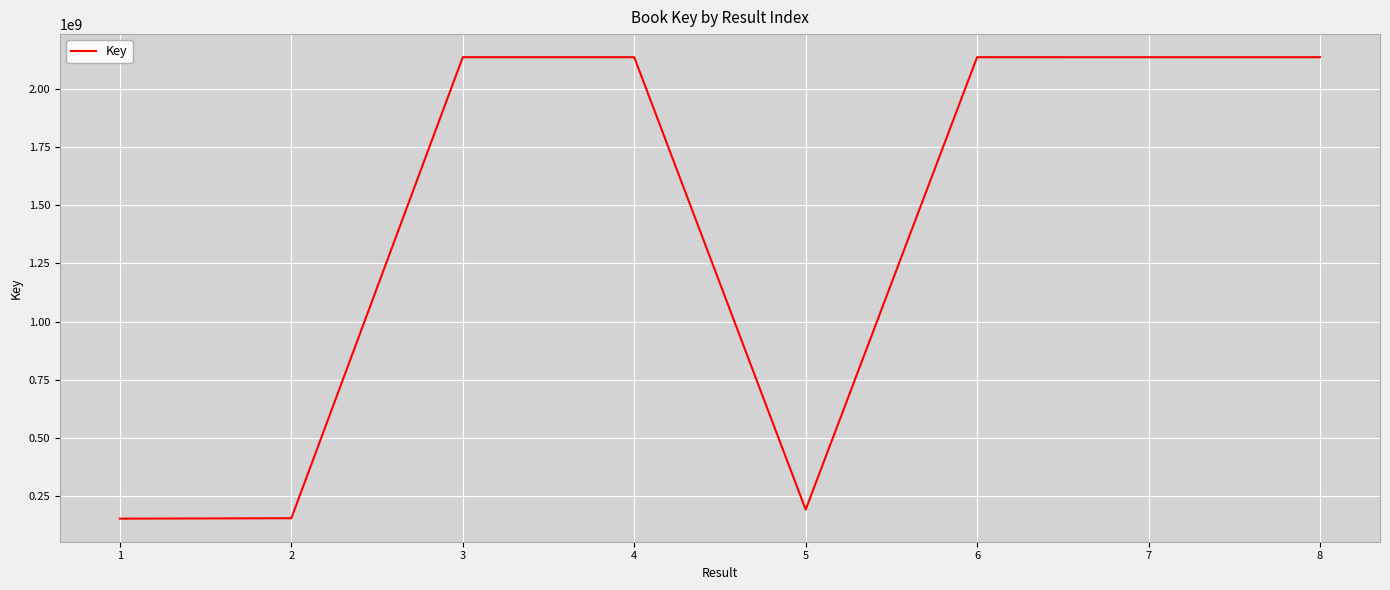

What is the change in value from 3 to 5?

-1946838638